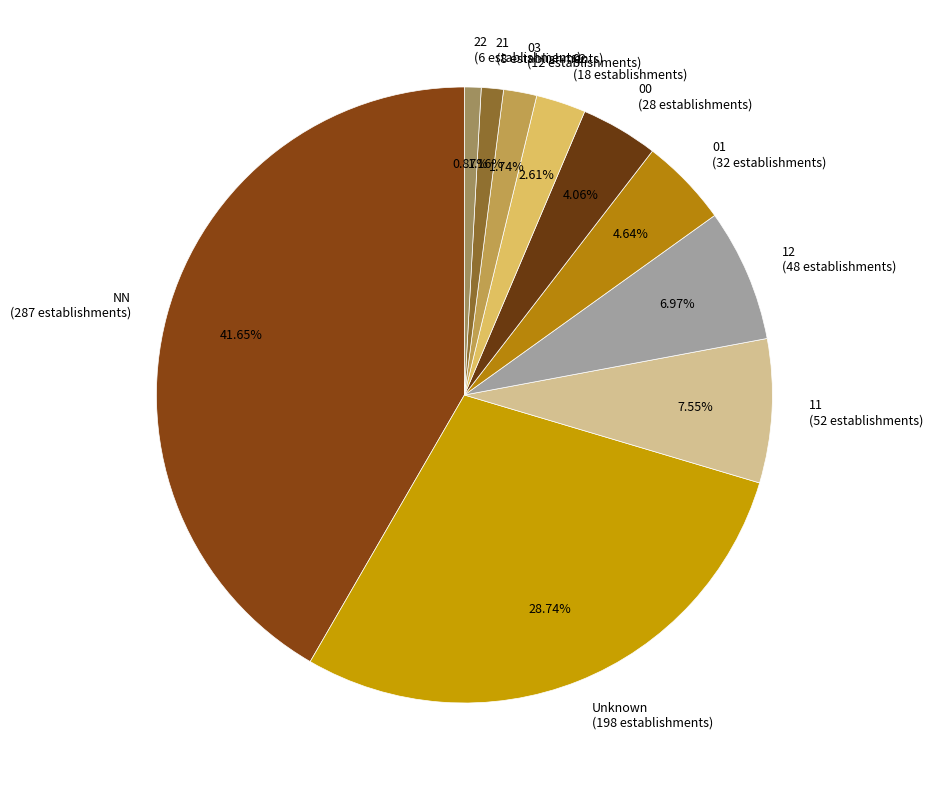

Count the number of slices in the pie.

10